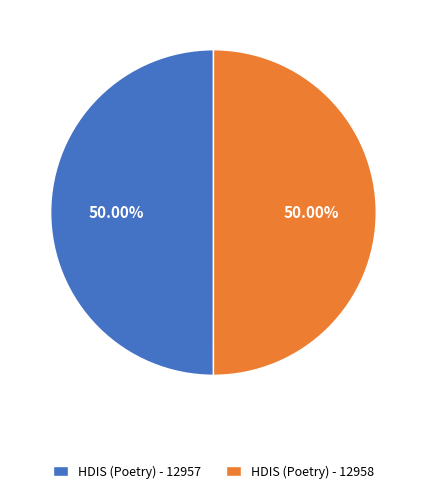

Approximately how many times larger is the value at HDIS (Poetry) - 12957 compared to HDIS (Poetry) - 12958?

1.0